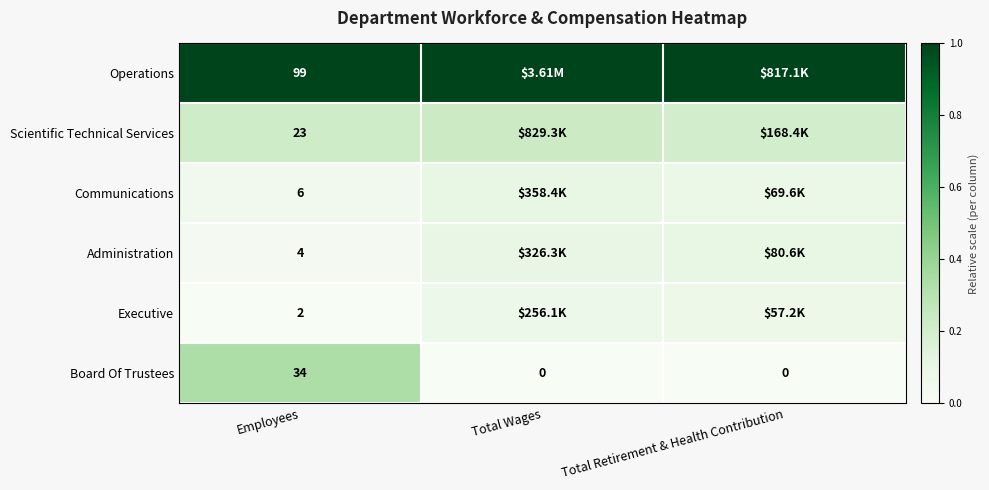

Is the value of Communications at Total Wages greater than the value of Executive at Employees?

Yes